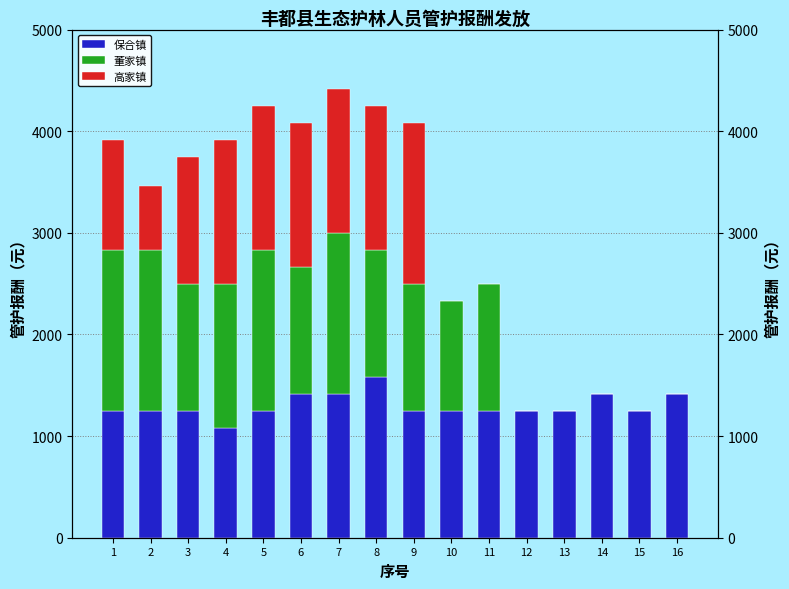

List the series in order of their overall mean, highest first.

保合镇, 董家镇, 高家镇